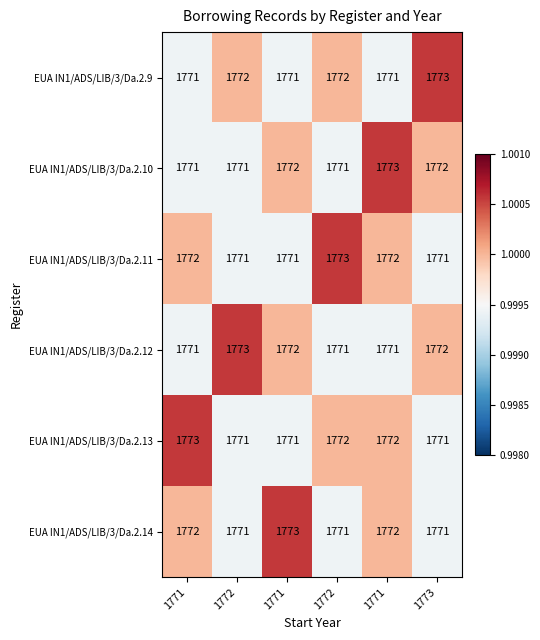

Which series has the largest range (max minus min)?

EUA IN1/ADS/LIB/3/Da.2.9